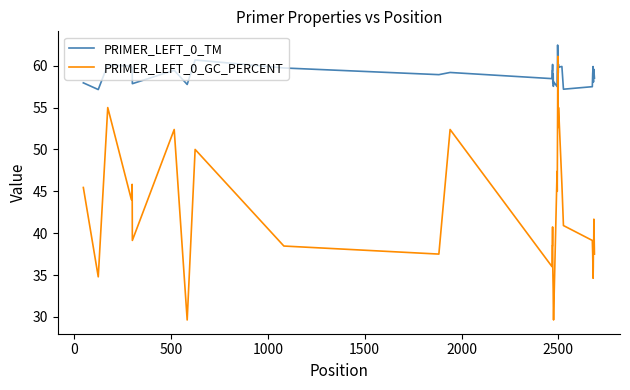

Is this an area chart (filled region under the line)?

No